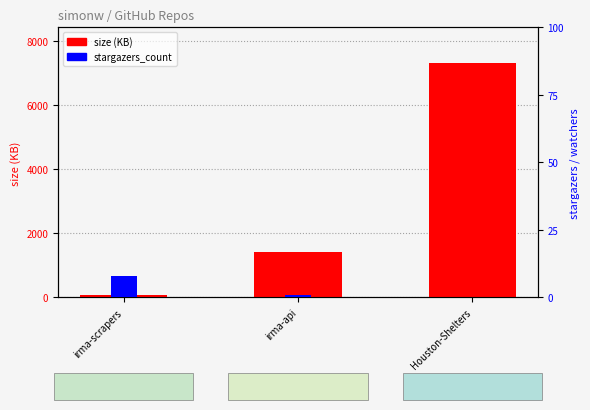

What value does the size (KB) series have at irma-scrapers, to the nearest 100?

100